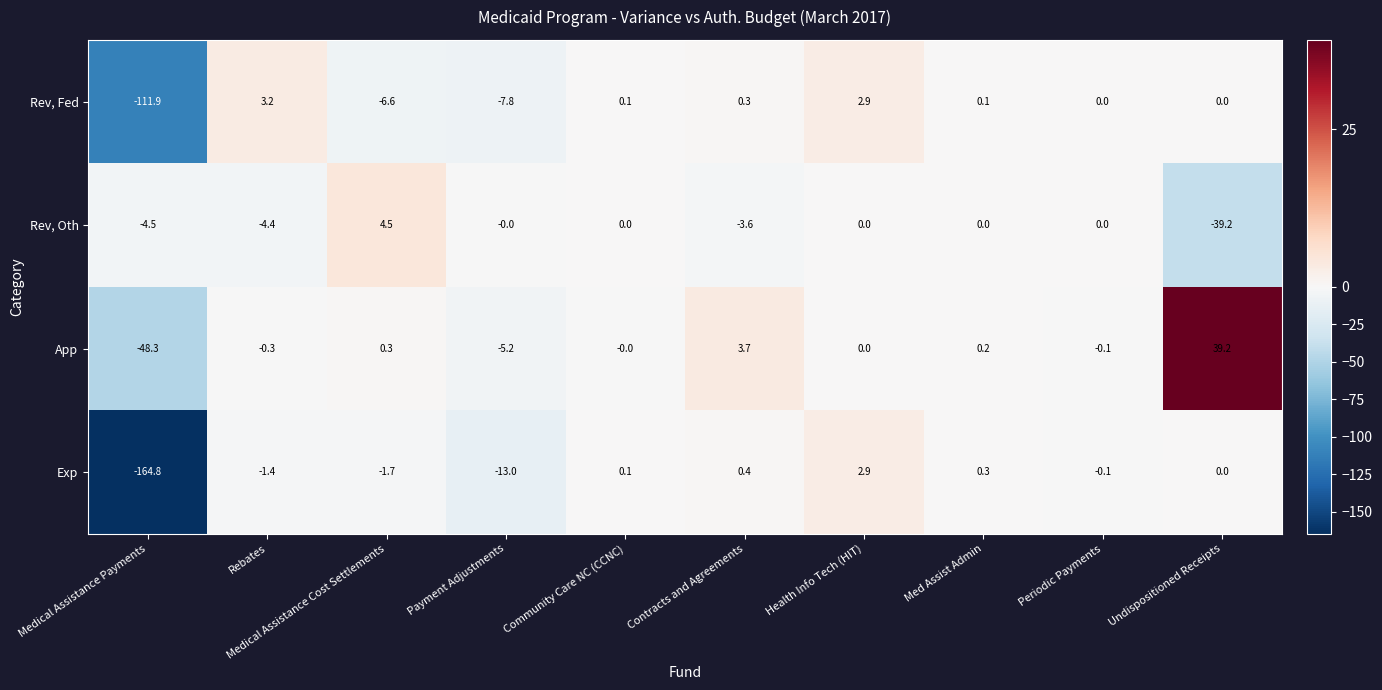

Is it true that Rev, Fed equals 0.1 at Community Care NC (CCNC)?

True